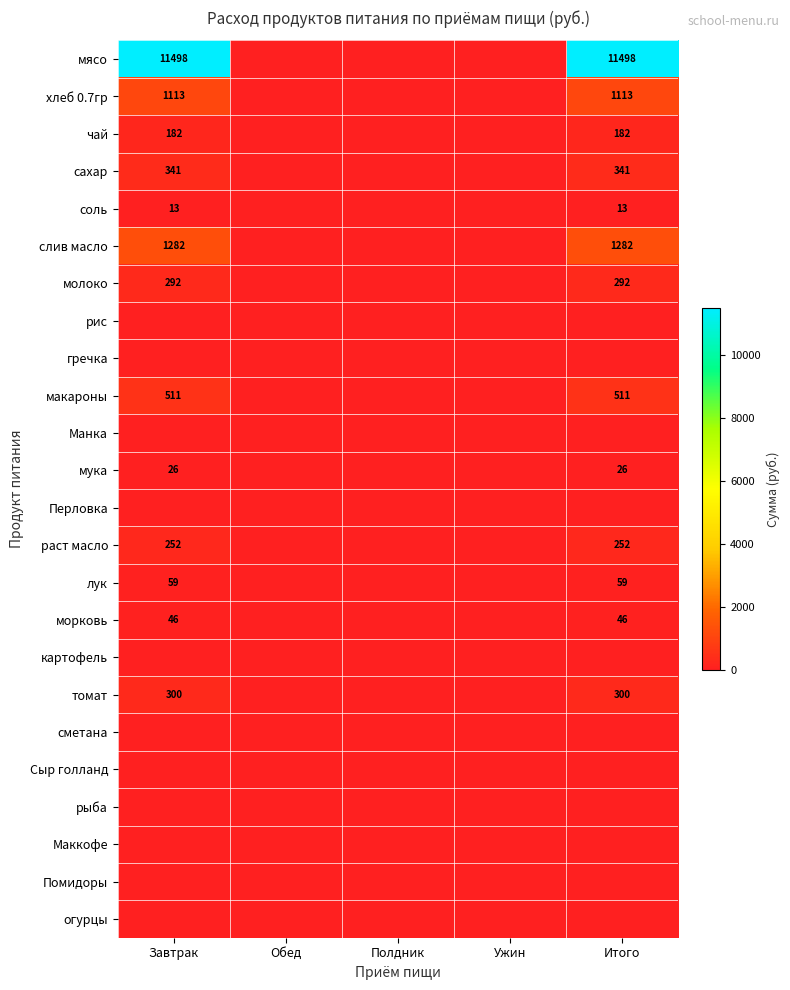

True or false: лук has a value of 59 at Итого.

True